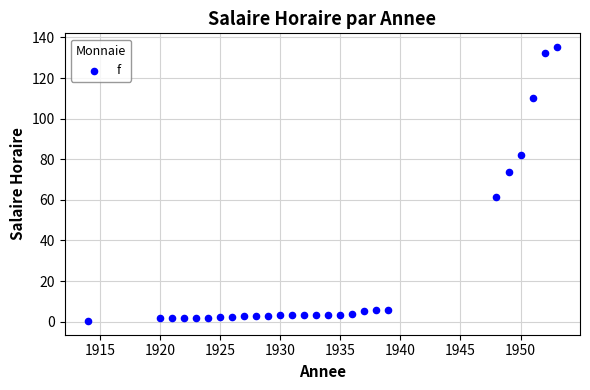

What is the range of Y values (max minus min)?

134.9